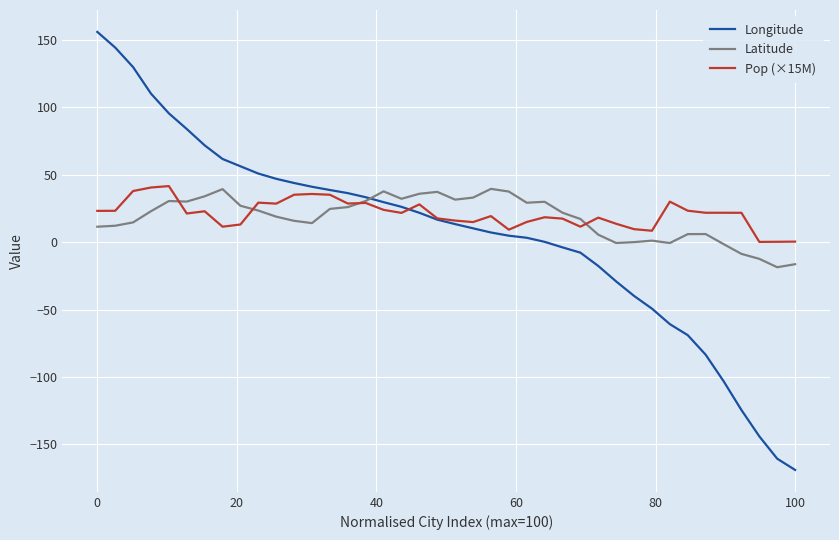

What is the highest value of the Longitude series?

156.0